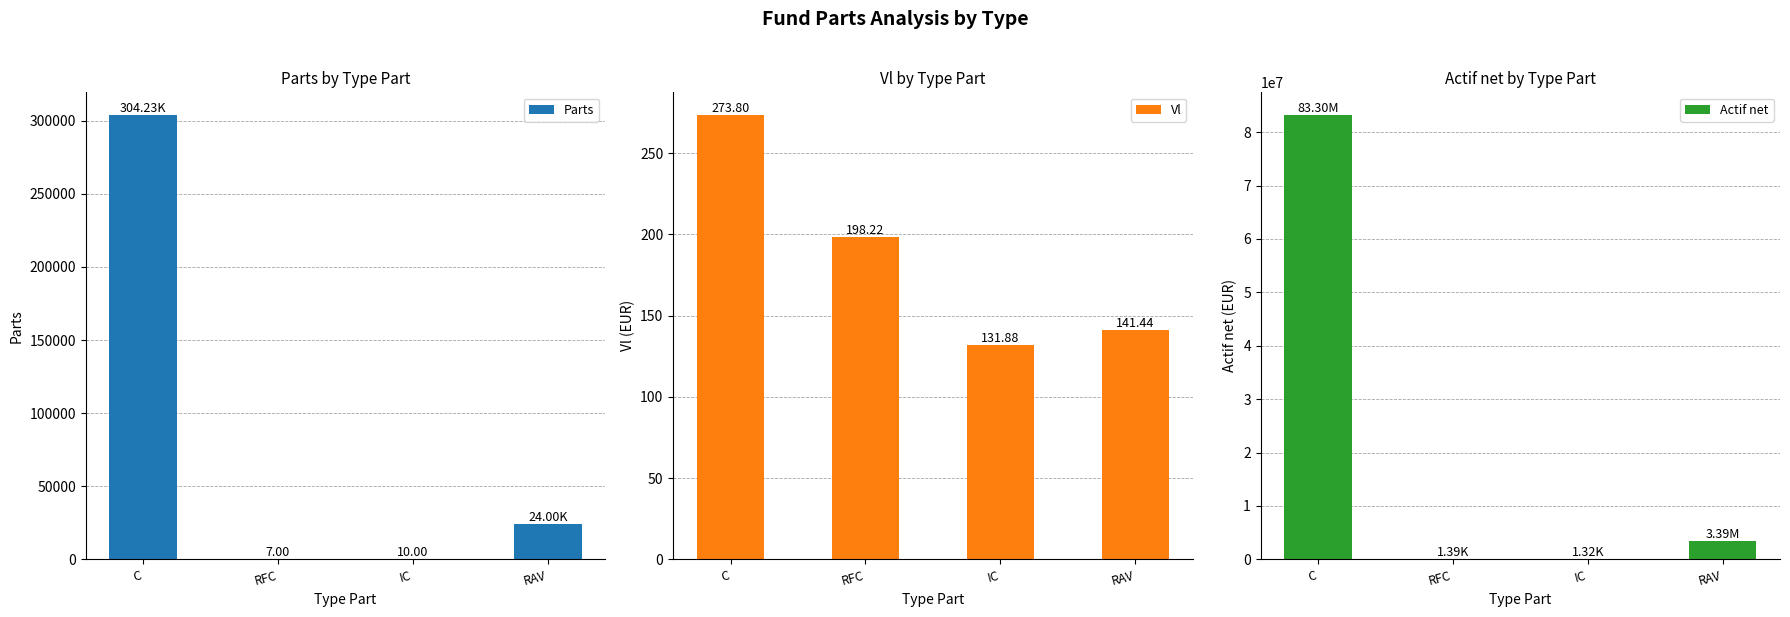

What is the average value of the Vl series?

186.3